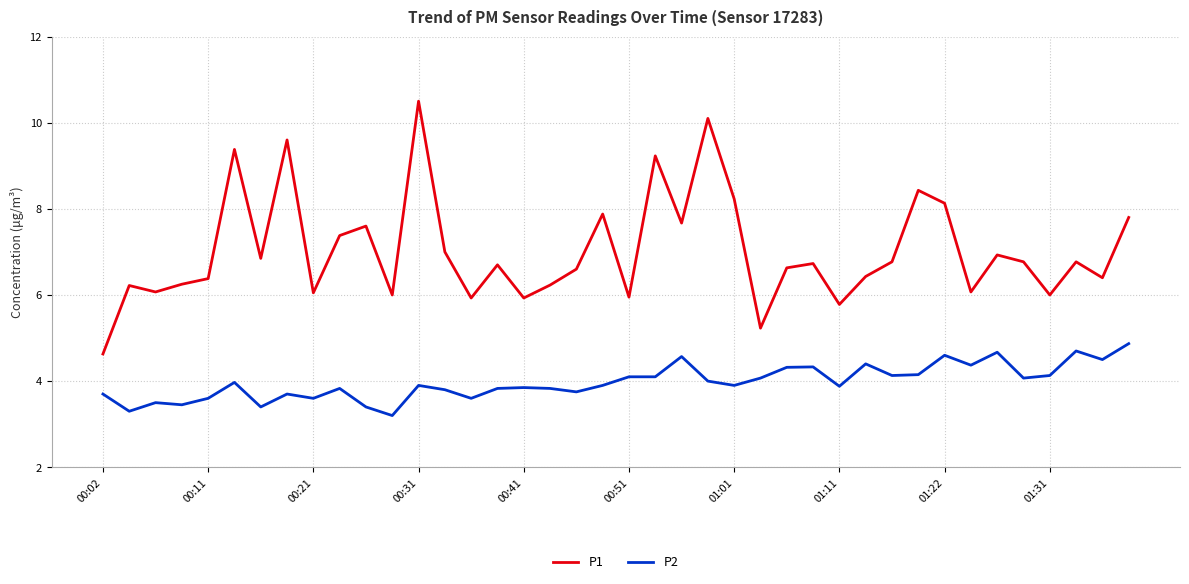

List the series in order of their peak value, lowest first.

P2, P1